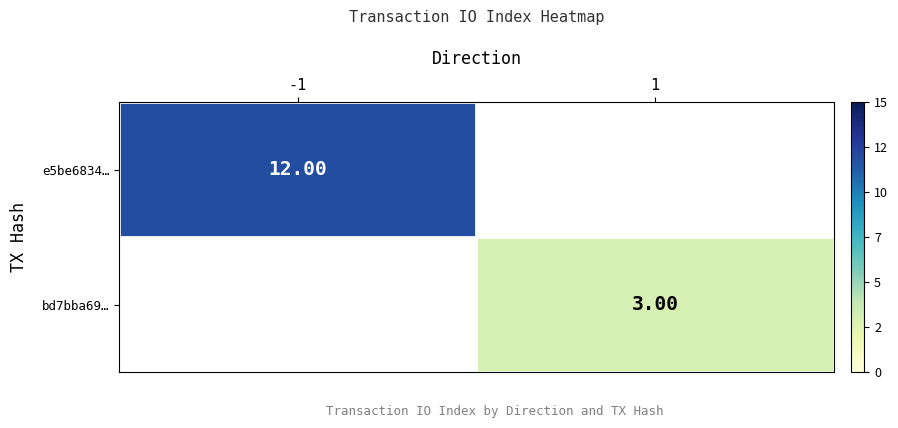

What is the lowest value of the e5be6834… series?

12.0